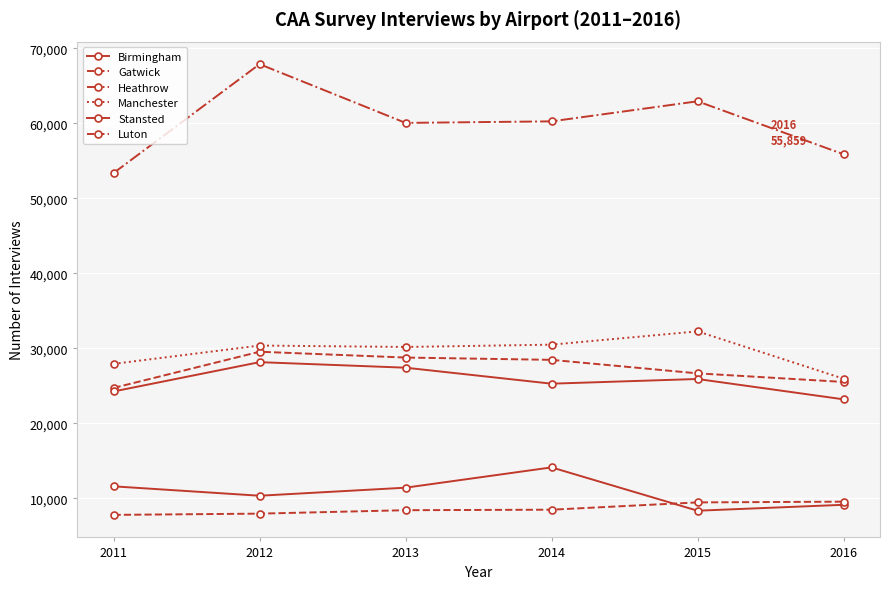

How many values in the Stansted series are below 25888?

3